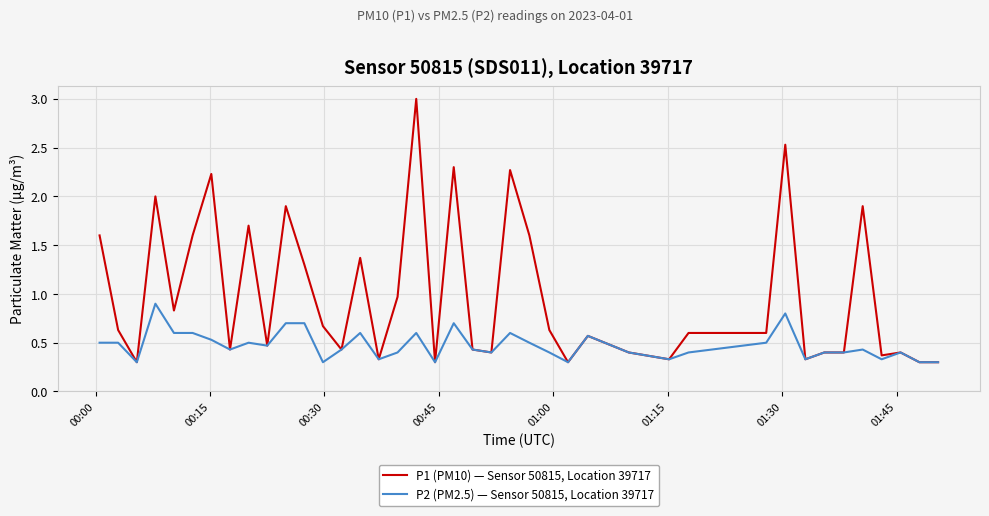

List the series in order of their peak value, highest first.

P1 (PM10) — Sensor 50815, Location 39717, P2 (PM2.5) — Sensor 50815, Location 39717